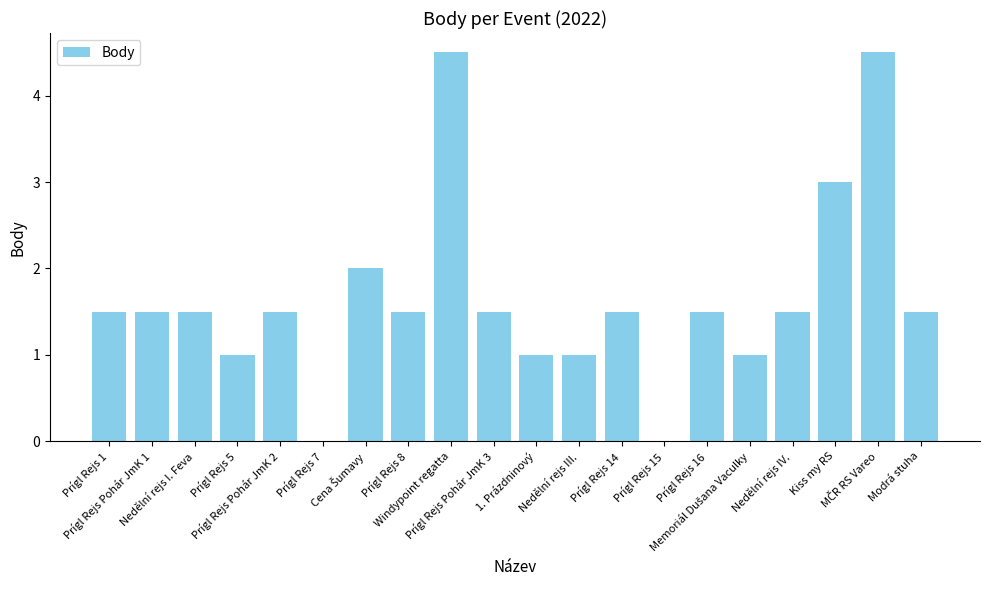

What is the sum of all values?

33.0